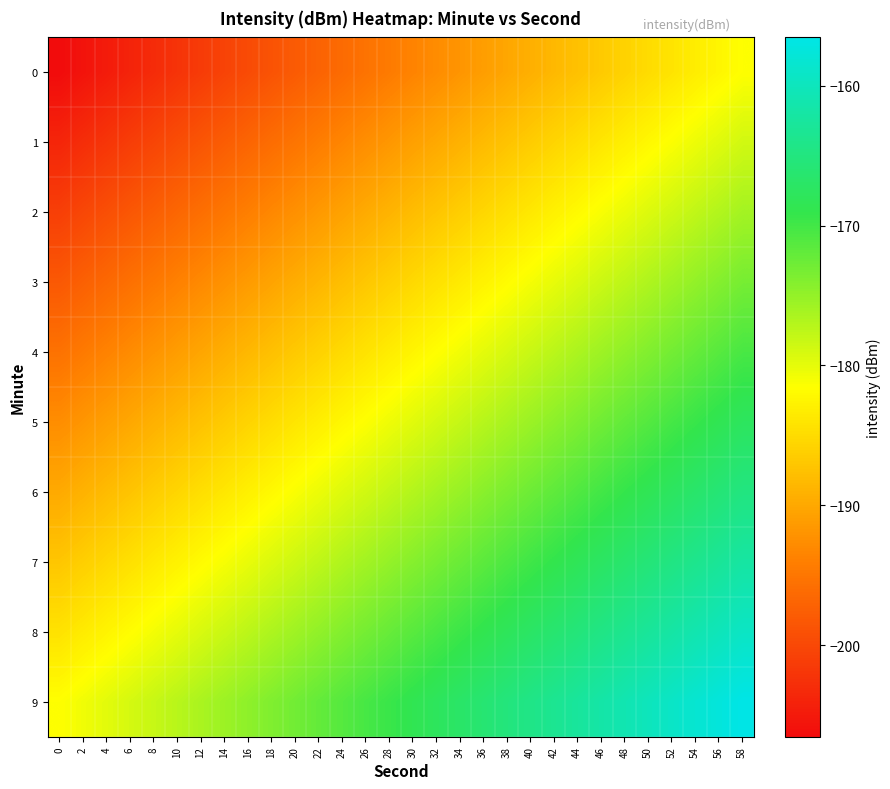

Reading left to right, what are all the values shown in this chart?

0: 0=-206.6	2=-205.7	4=-204.8	6=-204.0	8=-203.1	10=-202.2	12=-201.4	14=-200.5	16=-199.7	18=-198.8	20=-197.9	22=-197.1	24=-196.2	26=-195.3	28=-194.5	30=-193.6	32=-192.8	34=-191.9	36=-191.0	38=-190.2	40=-189.3	42=-188.4	44=-187.6	46=-186.7	48=-185.9	50=-185.0	52=-184.1	54=-183.3	56=-182.4	58=-181.6
1: 0=-203.8	2=-202.9	4=-202.0	6=-201.2	8=-200.3	10=-199.5	12=-198.6	14=-197.7	16=-196.9	18=-196.0	20=-195.2	22=-194.3	24=-193.4	26=-192.6	28=-191.7	30=-190.8	32=-190.0	34=-189.1	36=-188.3	38=-187.4	40=-186.5	42=-185.7	44=-184.8	46=-183.9	48=-183.1	50=-182.2	52=-181.4	54=-180.5	56=-179.6	58=-178.8
2: 0=-201.0	2=-200.1	4=-199.3	6=-198.4	8=-197.5	10=-196.7	12=-195.8	14=-195.0	16=-194.1	18=-193.2	20=-192.4	22=-191.5	24=-190.7	26=-189.8	28=-188.9	30=-188.1	32=-187.2	34=-186.3	36=-185.5	38=-184.6	40=-183.8	42=-182.9	44=-182.0	46=-181.2	48=-180.3	50=-179.4	52=-178.6	54=-177.7	56=-176.9	58=-176.0
3: 0=-198.2	2=-197.4	4=-196.5	6=-195.6	8=-194.8	10=-193.9	12=-193.0	14=-192.2	16=-191.3	18=-190.5	20=-189.6	22=-188.7	24=-187.9	26=-187.0	28=-186.1	30=-185.3	32=-184.4	34=-183.6	36=-182.7	38=-181.8	40=-181.0	42=-180.1	44=-179.3	46=-178.4	48=-177.5	50=-176.7	52=-175.8	54=-174.9	56=-174.1	58=-173.2
4: 0=-195.4	2=-194.6	4=-193.7	6=-192.9	8=-192.0	10=-191.1	12=-190.3	14=-189.4	16=-188.5	18=-187.7	20=-186.8	22=-186.0	24=-185.1	26=-184.2	28=-183.4	30=-182.5	32=-181.6	34=-180.8	36=-179.9	38=-179.1	40=-178.2	42=-177.3	44=-176.5	46=-175.6	48=-174.8	50=-173.9	52=-173.0	54=-172.2	56=-171.3	58=-170.4
5: 0=-192.7	2=-191.8	4=-190.9	6=-190.1	8=-189.2	10=-188.4	12=-187.5	14=-186.6	16=-185.8	18=-184.9	20=-184.0	22=-183.2	24=-182.3	26=-181.5	28=-180.6	30=-179.7	32=-178.9	34=-178.0	36=-177.1	38=-176.3	40=-175.4	42=-174.6	44=-173.7	46=-172.8	48=-172.0	50=-171.1	52=-170.2	54=-169.4	56=-168.5	58=-167.7
6: 0=-189.9	2=-189.0	4=-188.2	6=-187.3	8=-186.4	10=-185.6	12=-184.7	14=-183.8	16=-183.0	18=-182.1	20=-181.3	22=-180.4	24=-179.5	26=-178.7	28=-177.8	30=-177.0	32=-176.1	34=-175.2	36=-174.4	38=-173.5	40=-172.6	42=-171.8	44=-170.9	46=-170.1	48=-169.2	50=-168.3	52=-167.5	54=-166.6	56=-165.7	58=-164.9
7: 0=-187.1	2=-186.2	4=-185.4	6=-184.5	8=-183.7	10=-182.8	12=-181.9	14=-181.1	16=-180.2	18=-179.3	20=-178.5	22=-177.6	24=-176.8	26=-175.9	28=-175.0	30=-174.2	32=-173.3	34=-172.5	36=-171.6	38=-170.7	40=-169.9	42=-169.0	44=-168.1	46=-167.3	48=-166.4	50=-165.6	52=-164.7	54=-163.8	56=-163.0	58=-162.1
8: 0=-184.3	2=-183.5	4=-182.6	6=-181.7	8=-180.9	10=-180.0	12=-179.2	14=-178.3	16=-177.4	18=-176.6	20=-175.7	22=-174.8	24=-174.0	26=-173.1	28=-172.3	30=-171.4	32=-170.5	34=-169.7	36=-168.8	38=-167.9	40=-167.1	42=-166.2	44=-165.4	46=-164.5	48=-163.6	50=-162.8	52=-161.9	54=-161.1	56=-160.2	58=-159.3
9: 0=-181.6	2=-180.7	4=-179.8	6=-179.0	8=-178.1	10=-177.2	12=-176.4	14=-175.5	16=-174.7	18=-173.8	20=-172.9	22=-172.1	24=-171.2	26=-170.3	28=-169.5	30=-168.6	32=-167.8	34=-166.9	36=-166.0	38=-165.2	40=-164.3	42=-163.4	44=-162.6	46=-161.7	48=-160.9	50=-160.0	52=-159.1	54=-158.3	56=-157.4	58=-156.6